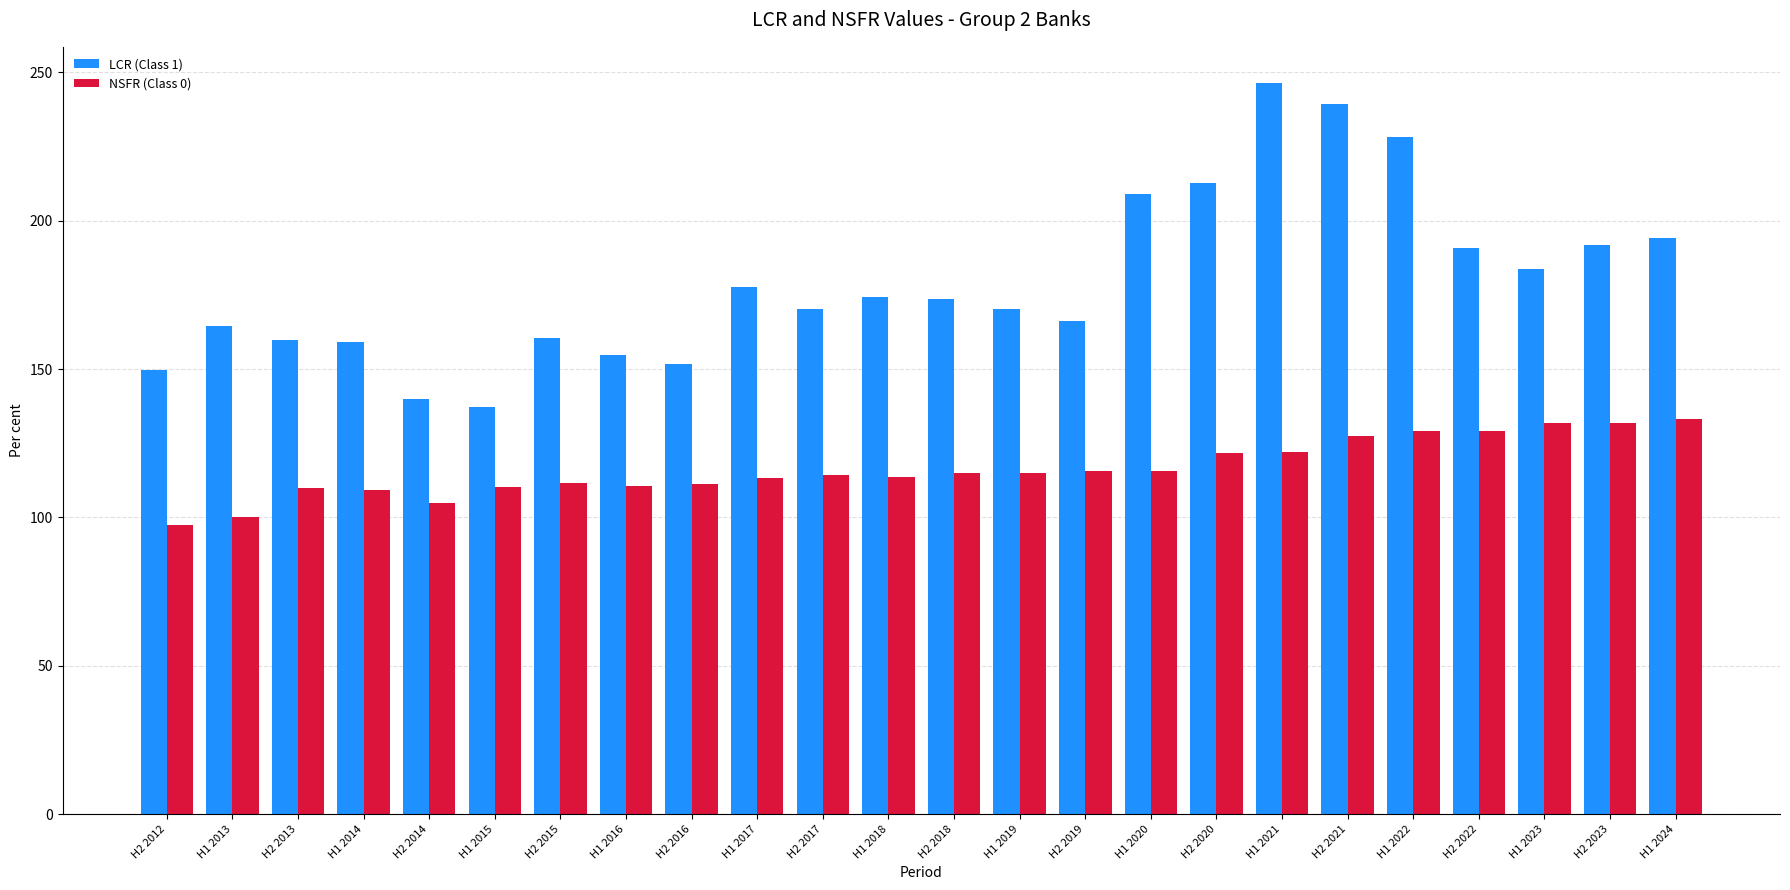

Rank the series at H1 2023 from highest to lowest value.

LCR (Class 1), NSFR (Class 0)